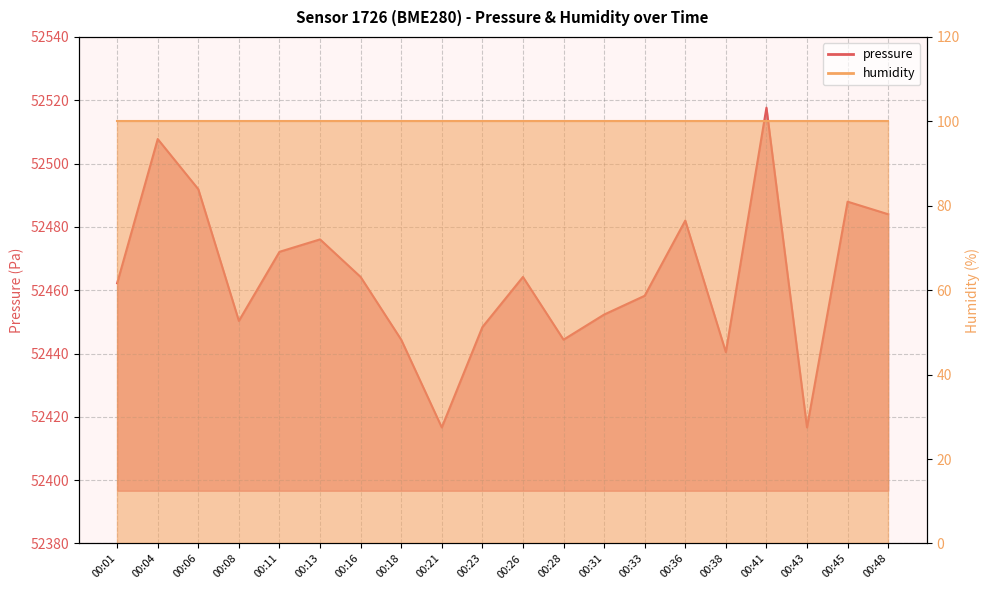

True or false: the data shows 52472.1 at 00:11.

True